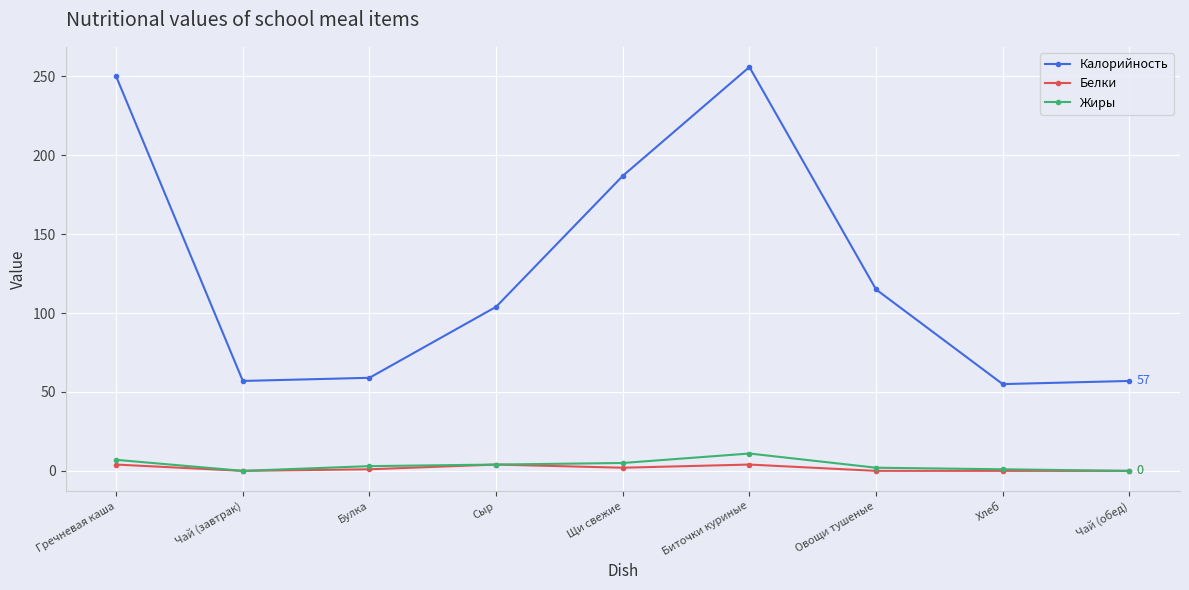

List the series in order of their peak value, highest first.

Калорийность, Жиры, Белки